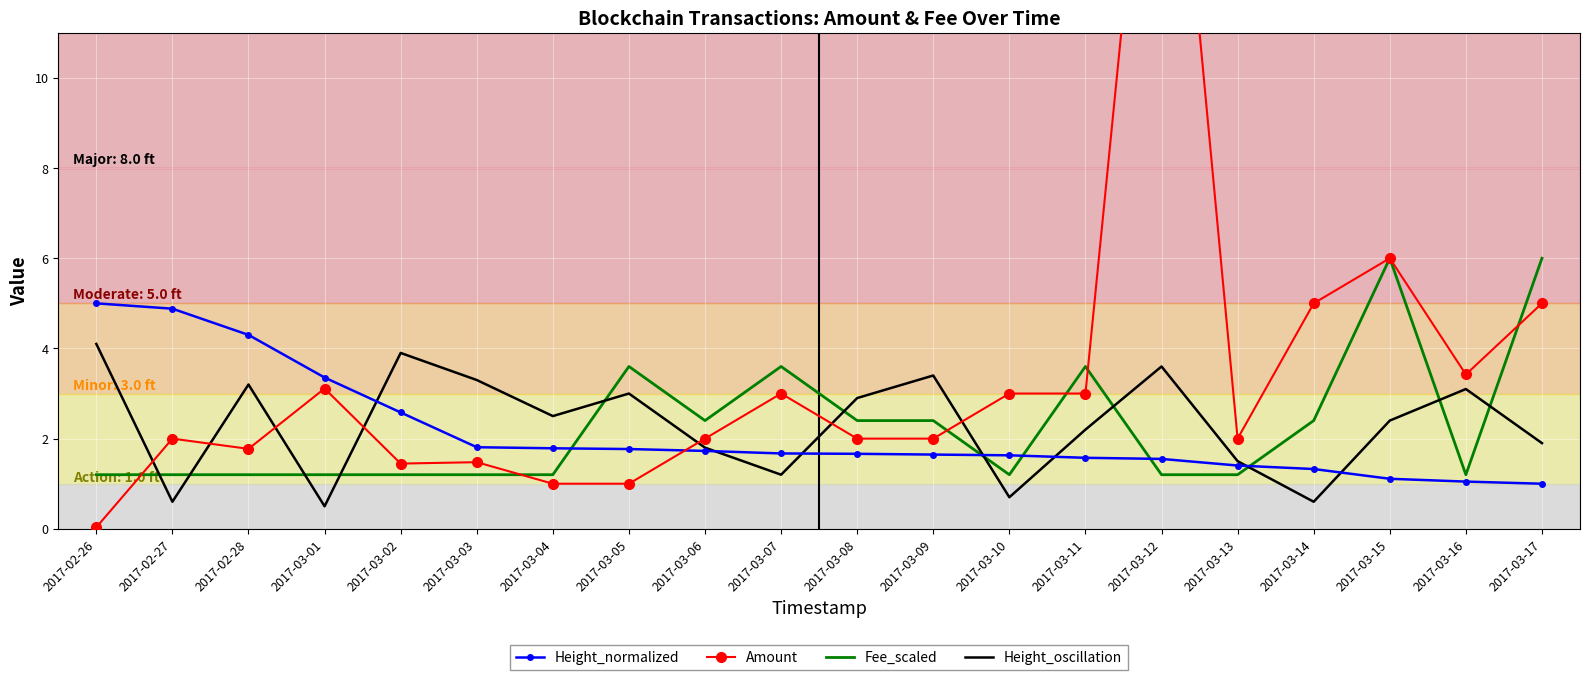

Rank the categories by Fee_scaled value from highest to lowest.

2017-03-15, 2017-03-17, 2017-03-05, 2017-03-07, 2017-03-11, 2017-03-06, 2017-03-08, 2017-03-09, 2017-03-14, 2017-02-27, 2017-02-26, 2017-02-28, 2017-03-01, 2017-03-02, 2017-03-03, 2017-03-04, 2017-03-10, 2017-03-12, 2017-03-13, 2017-03-16